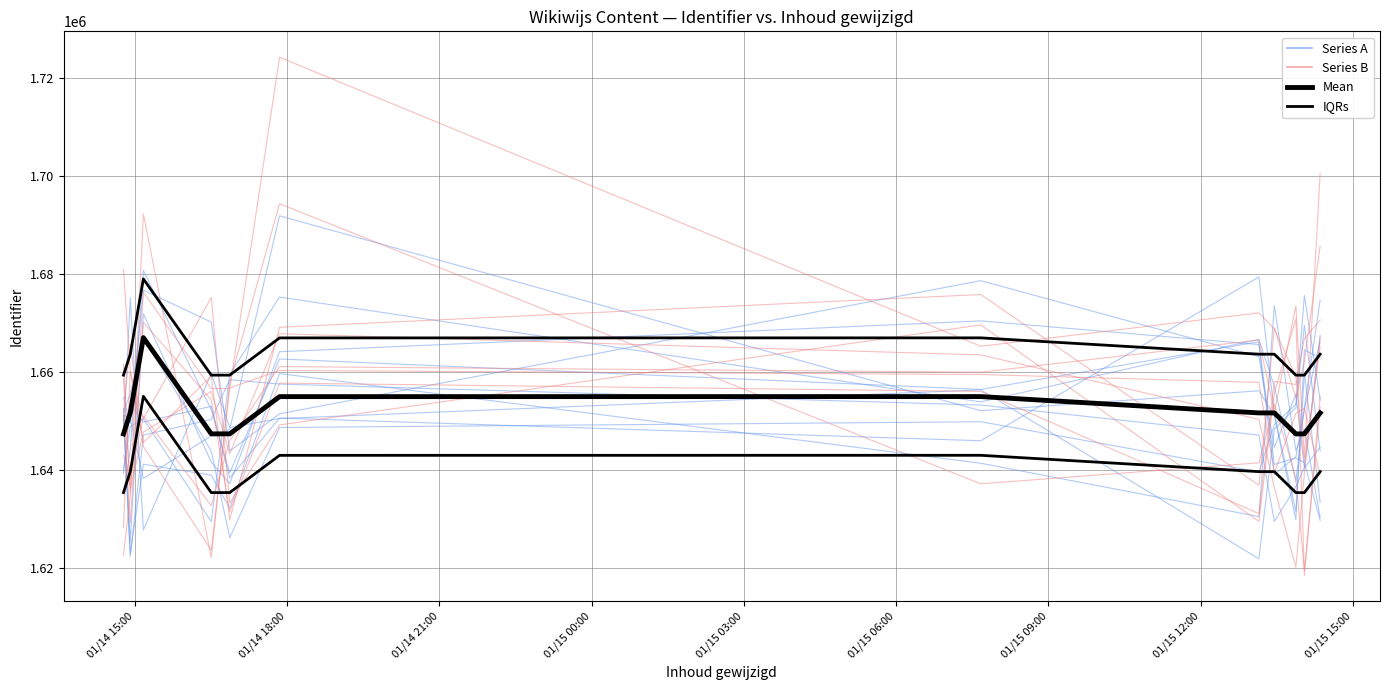

True or false: Mean and IQRs cross at least once.

False